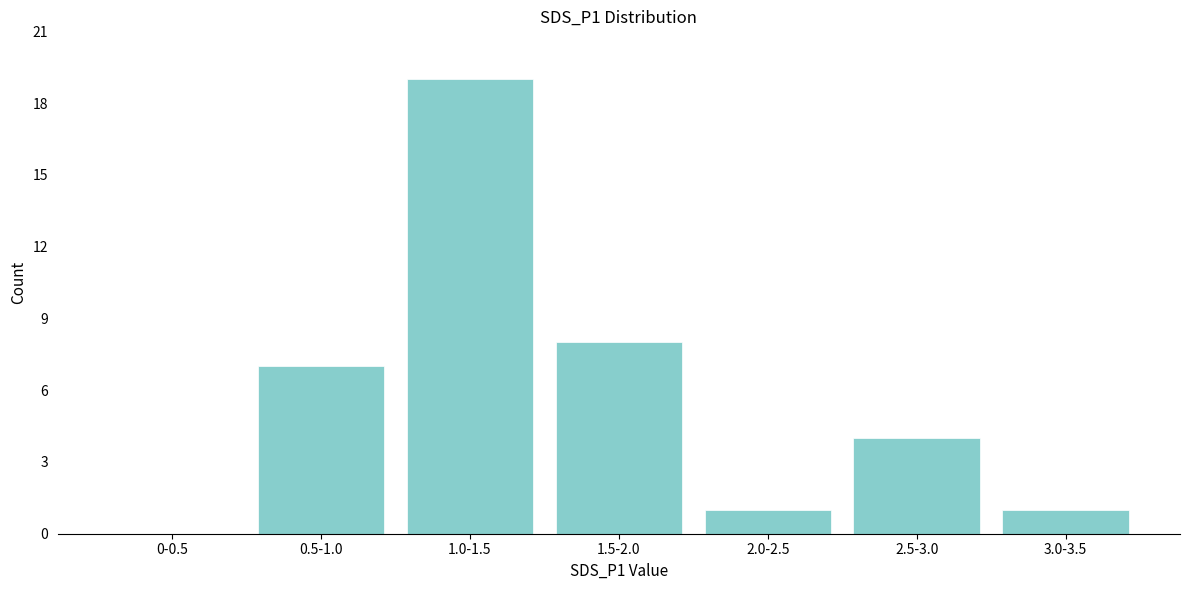

Reading right to left, transcribe all the data shown in this chart.

3.0-3.5=1	2.5-3.0=4	2.0-2.5=1	1.5-2.0=8	1.0-1.5=19	0.5-1.0=7	0-0.5=0